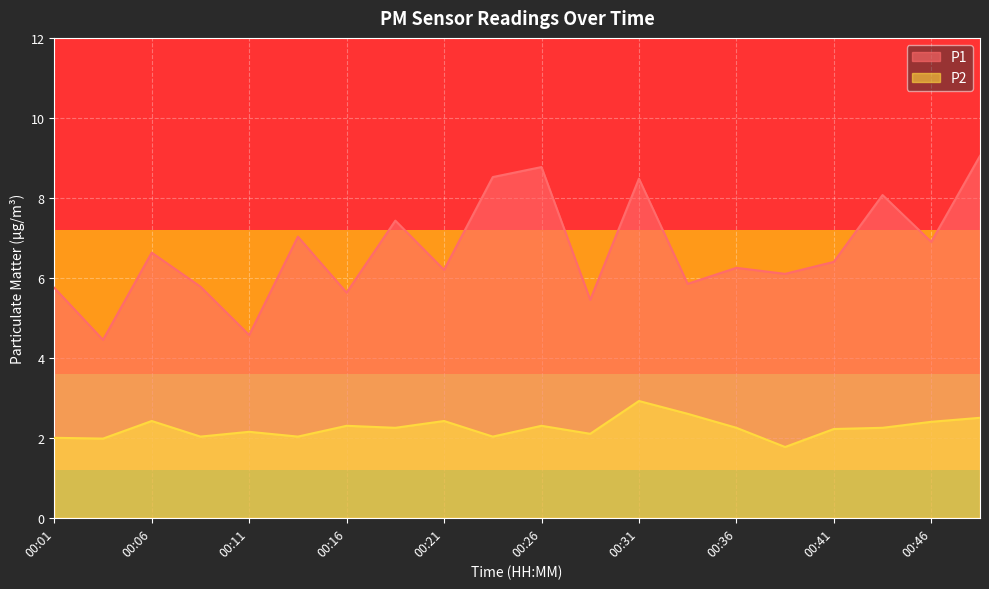

What is the value of the P1 point at the 17th from the left?

6.4